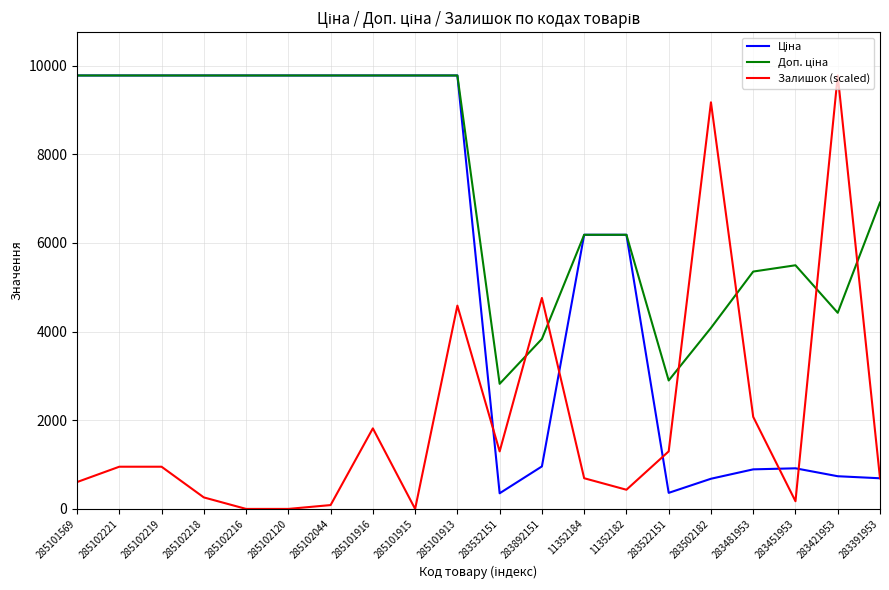

What is the total value across all series at 285101913?

24135.9